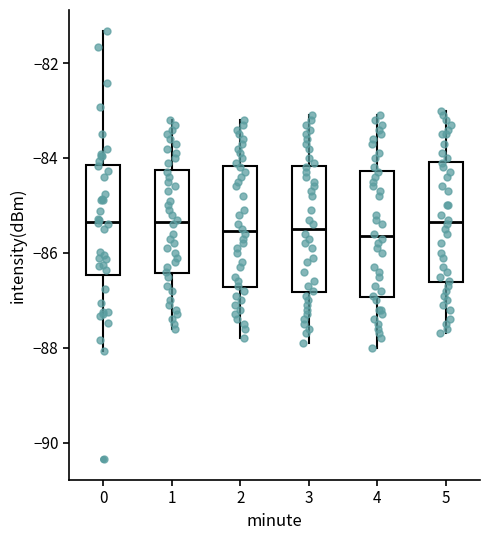

Reading left to right, transcribe this box plot: for each box, give where its median line is, the range the box spans, and where its two whiskers end, as read against the y-axis. The values are not printed on the chart, so give them approximately, as read against the axis.

0: median -85.4, box -86.4 to -84.2, whiskers -88.0 to -81.4
1: median -85.4, box -86.4 to -84.2, whiskers -87.6 to -83.2
2: median -85.6, box -86.8 to -84.2, whiskers -87.8 to -83.2
3: median -85.4, box -86.8 to -84.2, whiskers -87.8 to -83.0
4: median -85.6, box -87.0 to -84.2, whiskers -88.0 to -83.0
5: median -85.4, box -86.6 to -84.0, whiskers -87.6 to -83.0